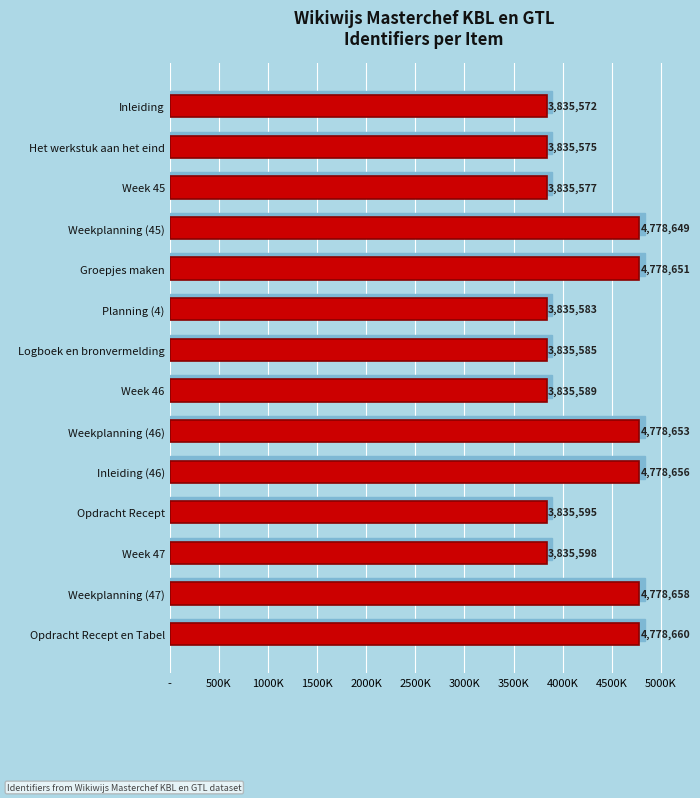

What is the sum of all values?

59356601